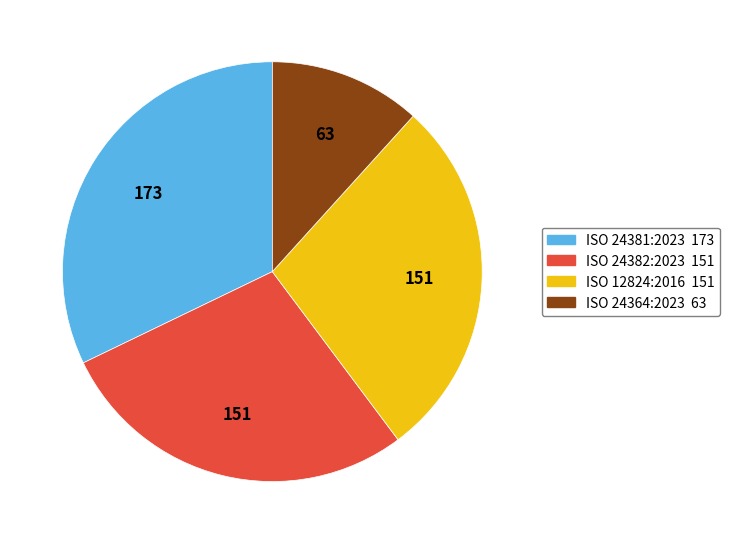

How many segments does this pie chart have?

4